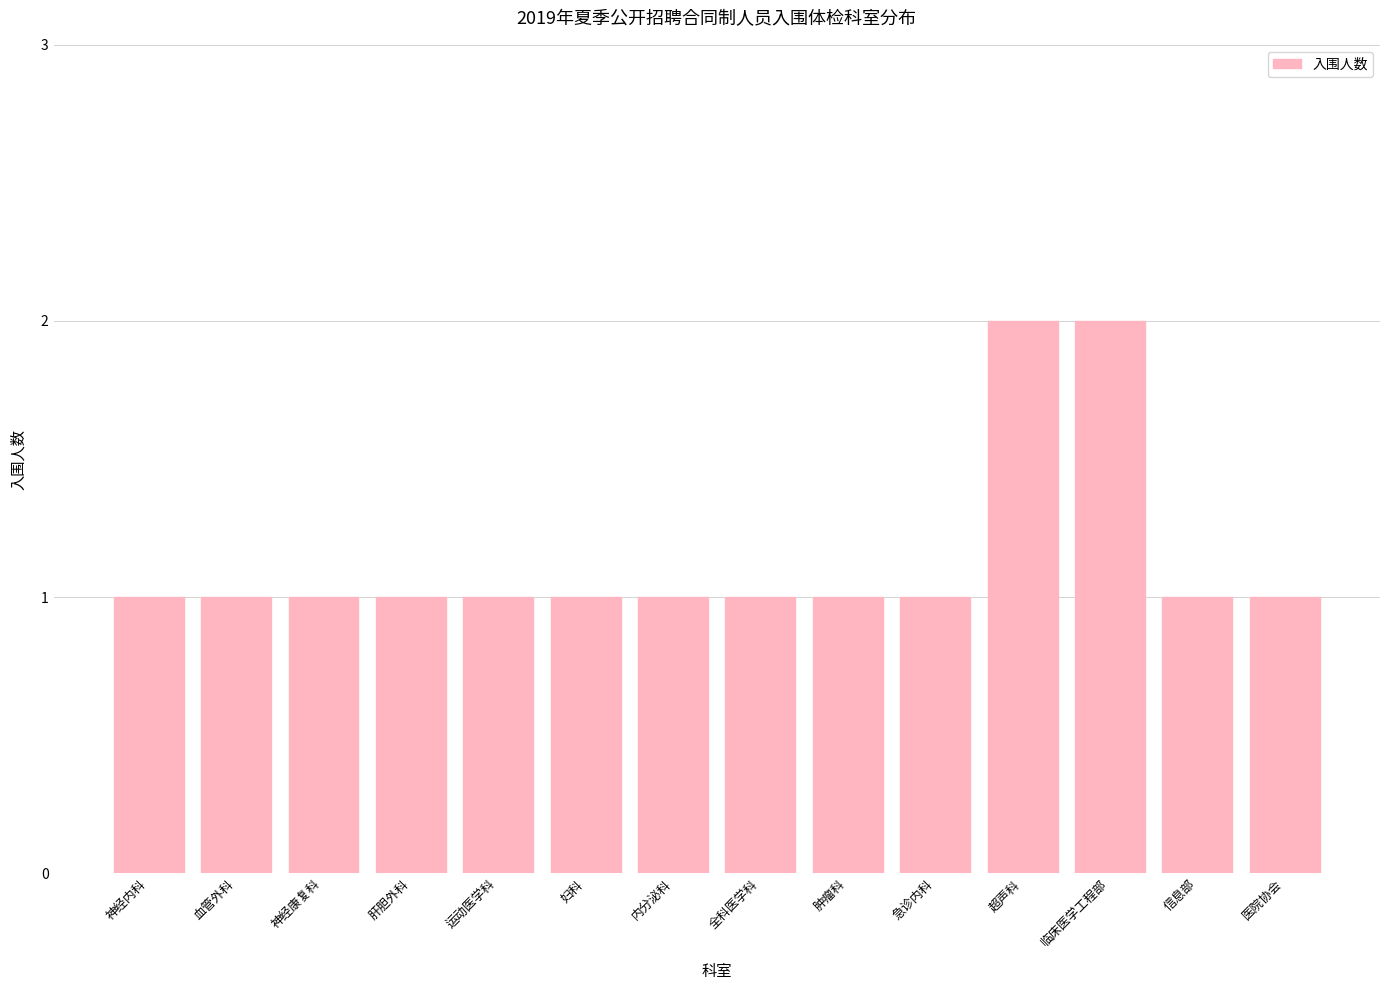

The chart shows a value of 0 at 医院协会. True or false?

False